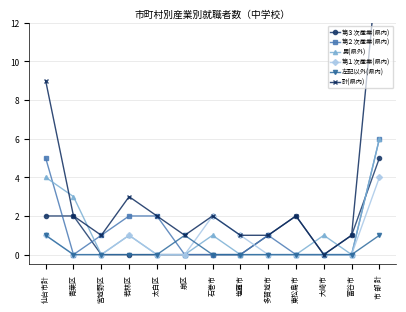

Between 富谷市 and 青葉区, which is larger?

青葉区